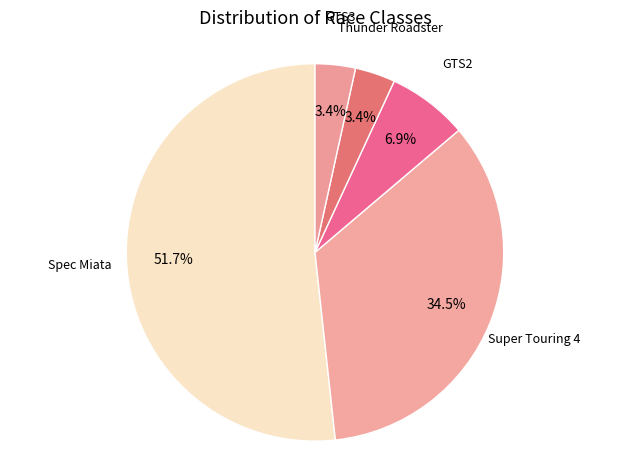

Which has a higher value, GTS2 or Super Touring 4?

Super Touring 4